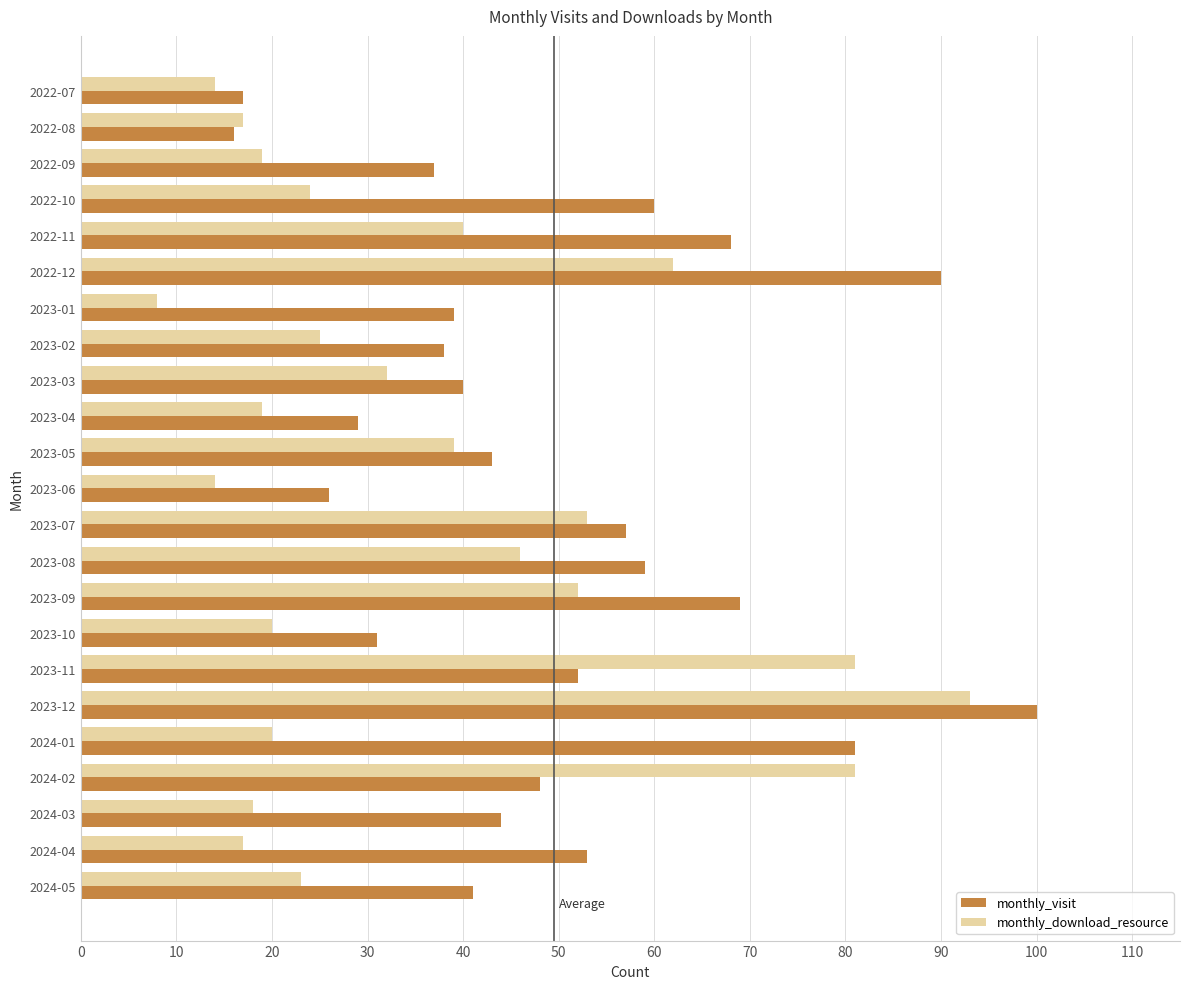

Rank the series by their maximum value, from highest to lowest.

monthly_visit, monthly_download_resource